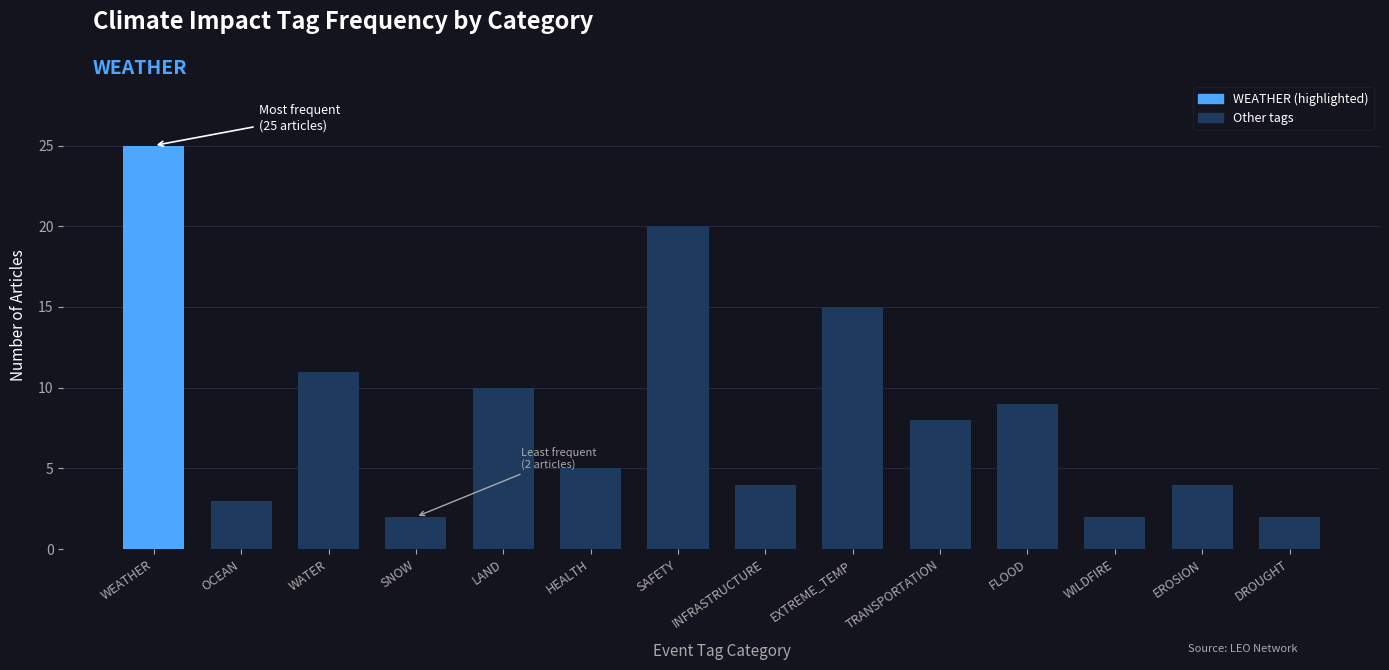

What position from the right is SNOW?

11